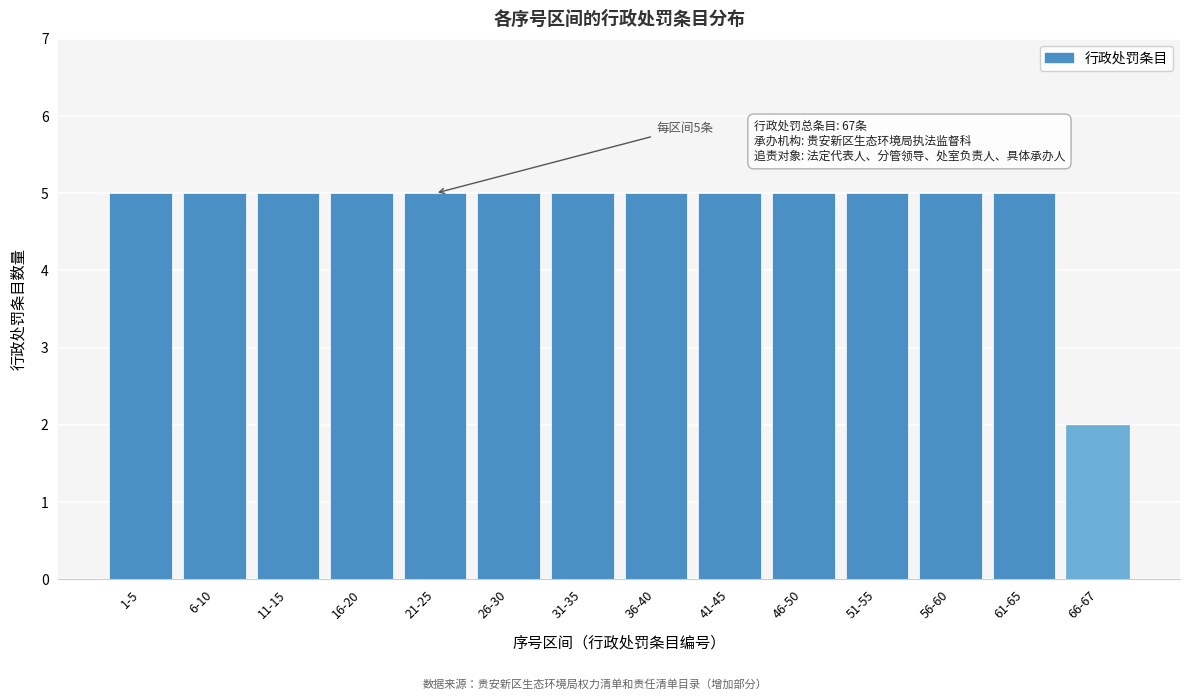

Reading left to right, list all the values displayed in this chart.

1-5=5	6-10=5	11-15=5	16-20=5	21-25=5	26-30=5	31-35=5	36-40=5	41-45=5	46-50=5	51-55=5	56-60=5	61-65=5	66-67=2